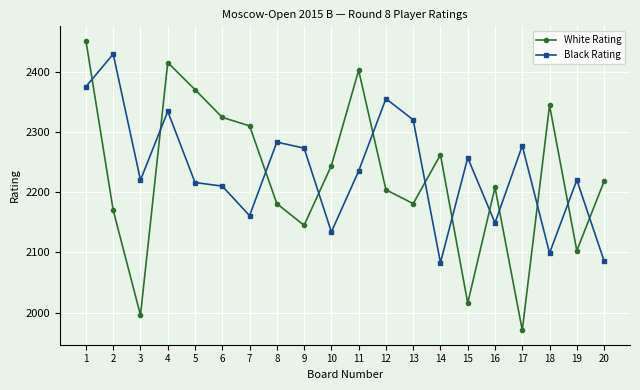

Rank the series by their average value, from lowest to highest.

White Rating, Black Rating